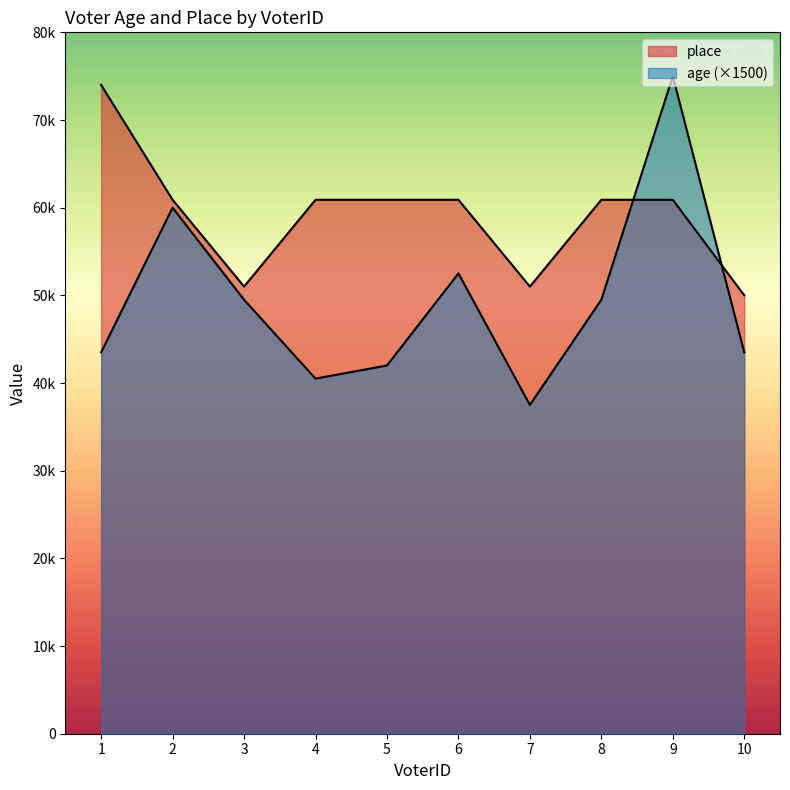

How many series are shown in this chart?

2